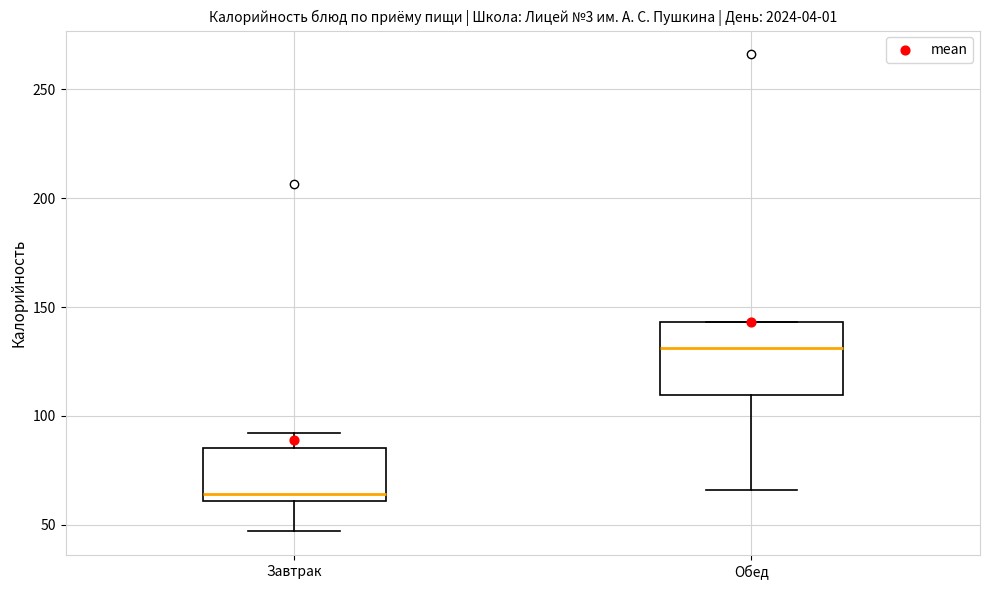

Comparing the boxes themselves (not the whiskers), which one is the tallest?

Обед